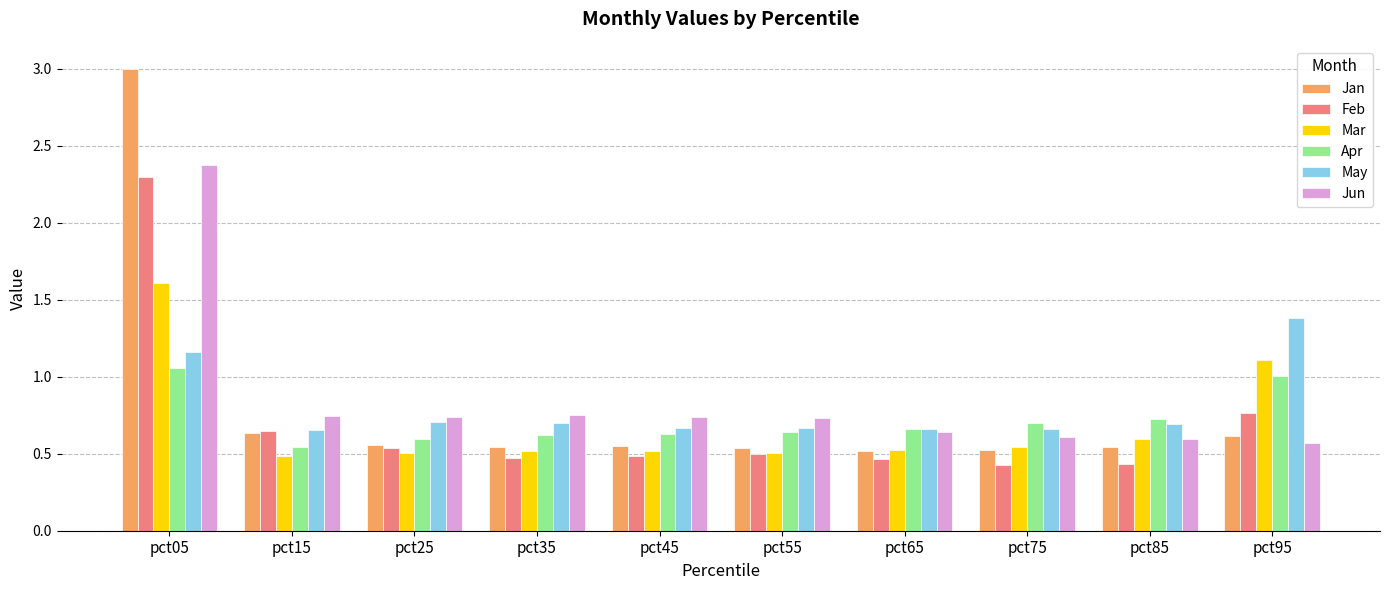

What is the maximum value for Jun?

2.4